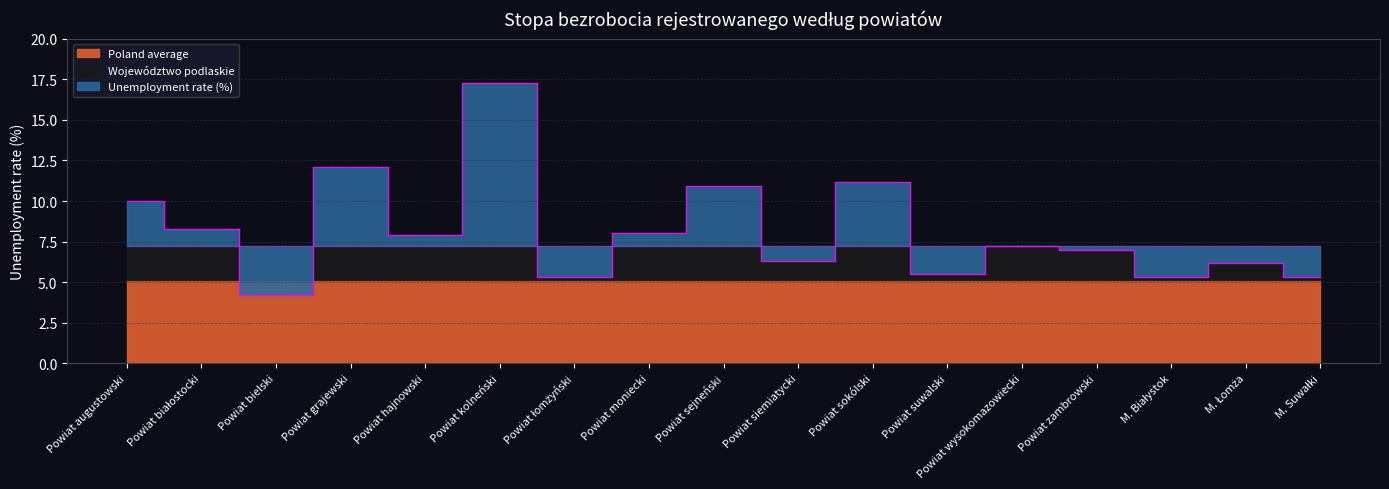

What is the maximum value shown in the chart?

17.3